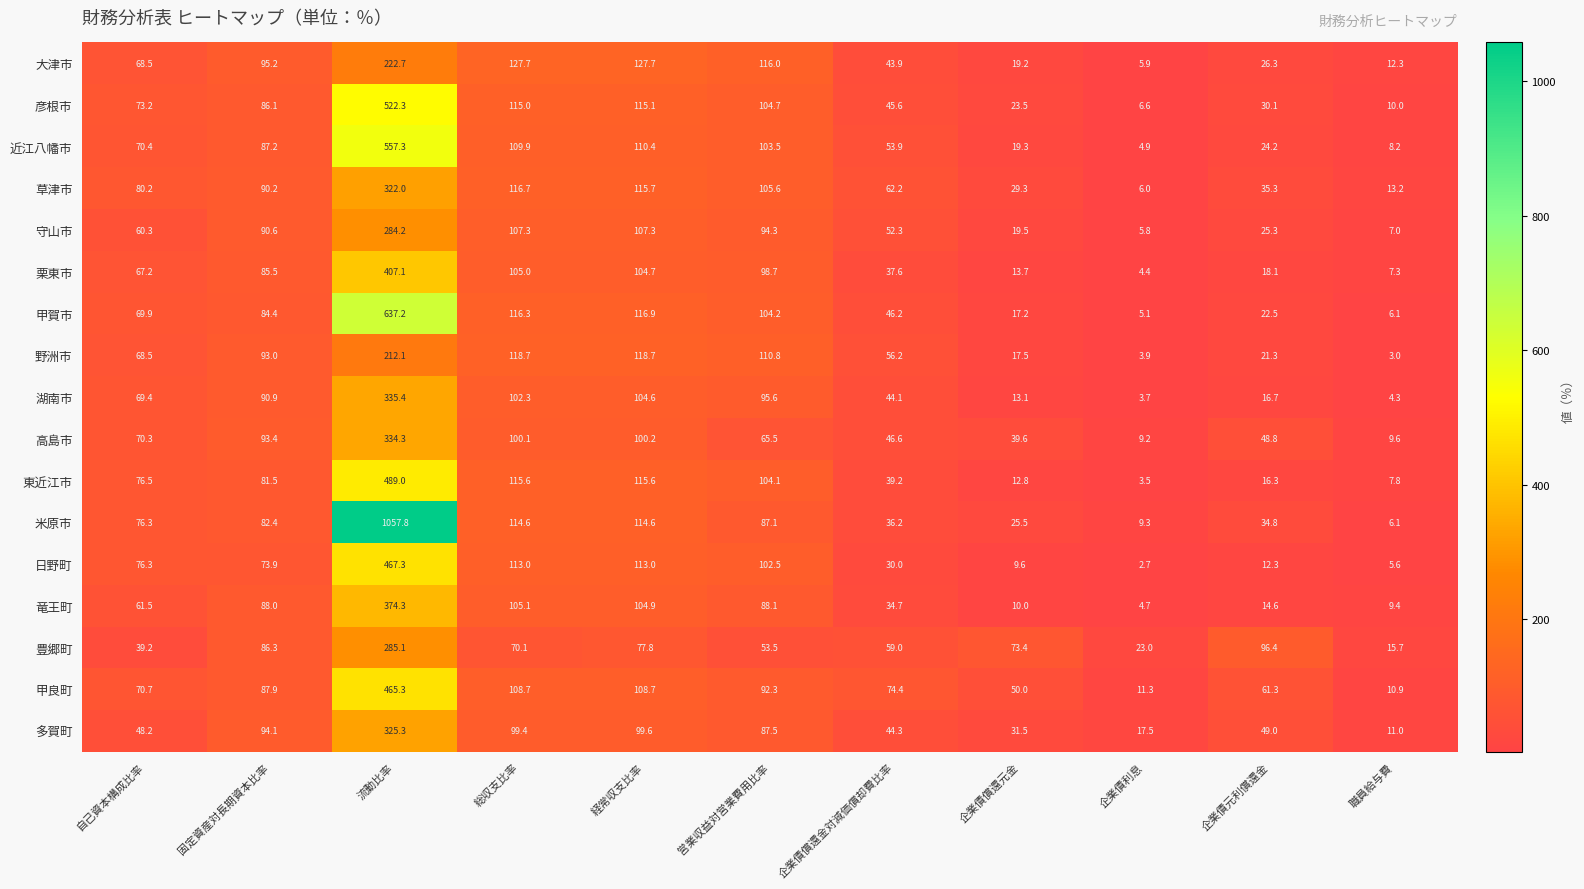

What is the difference between the maximum and minimum values in the 近江八幡市 series?

552.4